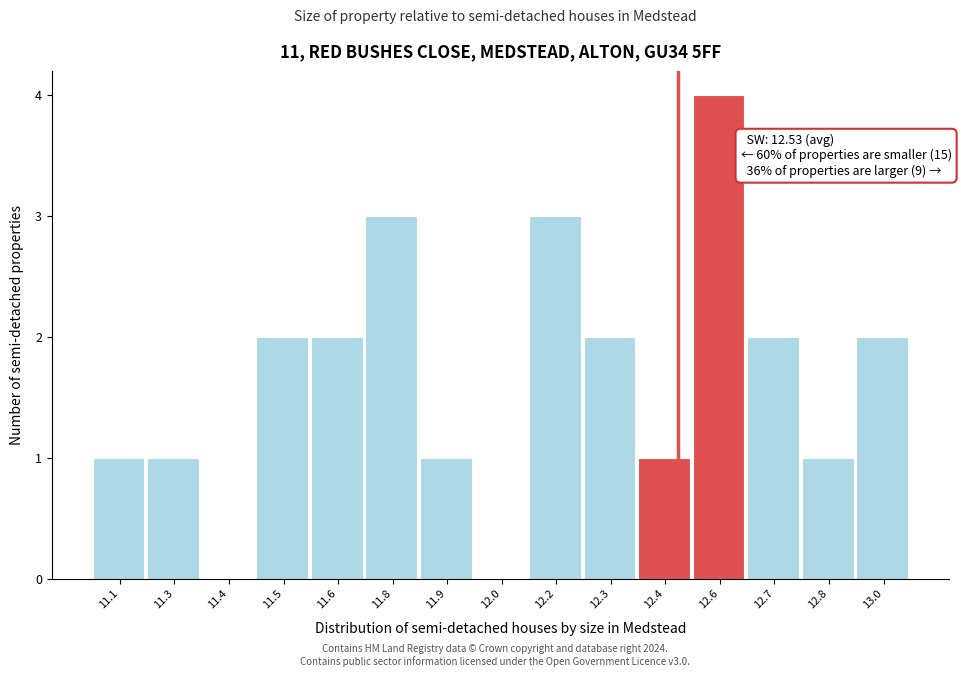

Reading right to left, extract all data points from this chart.

13.0=2	12.8=1	12.7=2	12.6=4	12.4=1	12.3=2	12.2=3	12.0=0	11.9=1	11.8=3	11.6=2	11.5=2	11.4=0	11.3=1	11.1=1